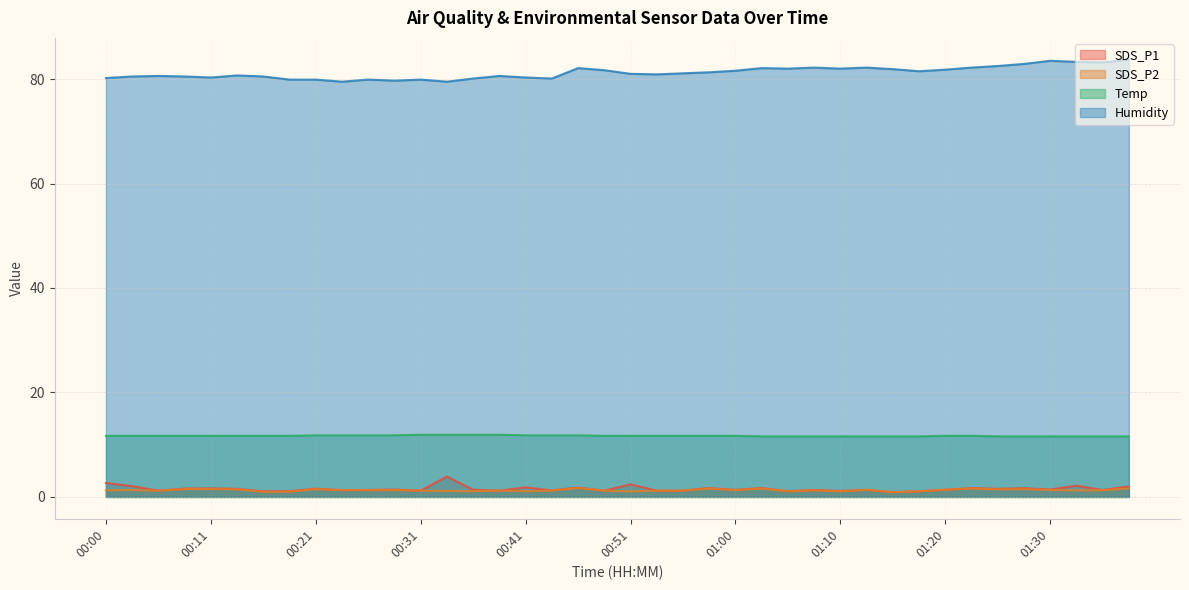

True or false: Humidity and SDS_P1 cross at least once.

False